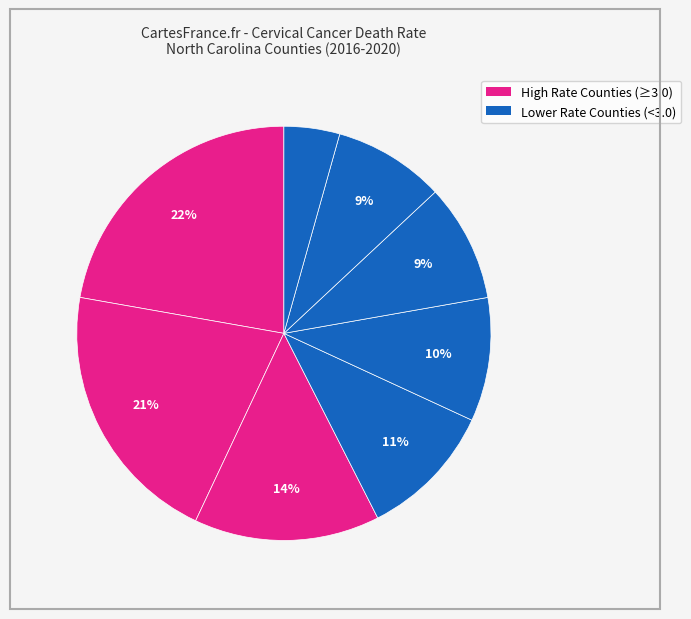

How many segments does this pie chart have?

8